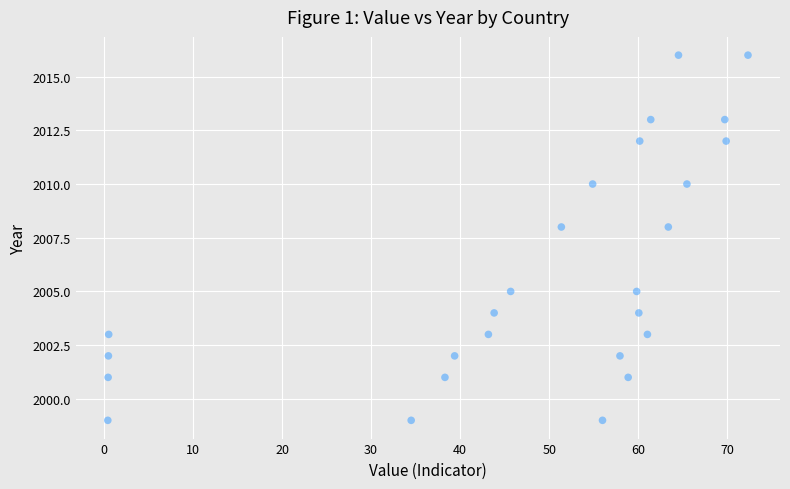

How many data points are displayed?

26